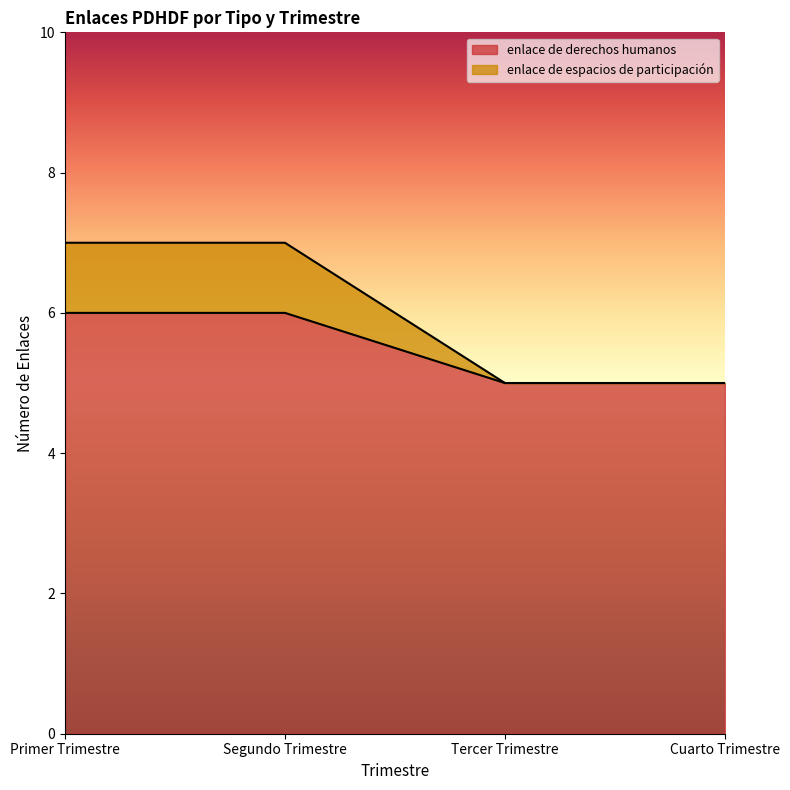

The value of enlace de espacios de participación at Tercer Trimestre is 2. True or false?

False